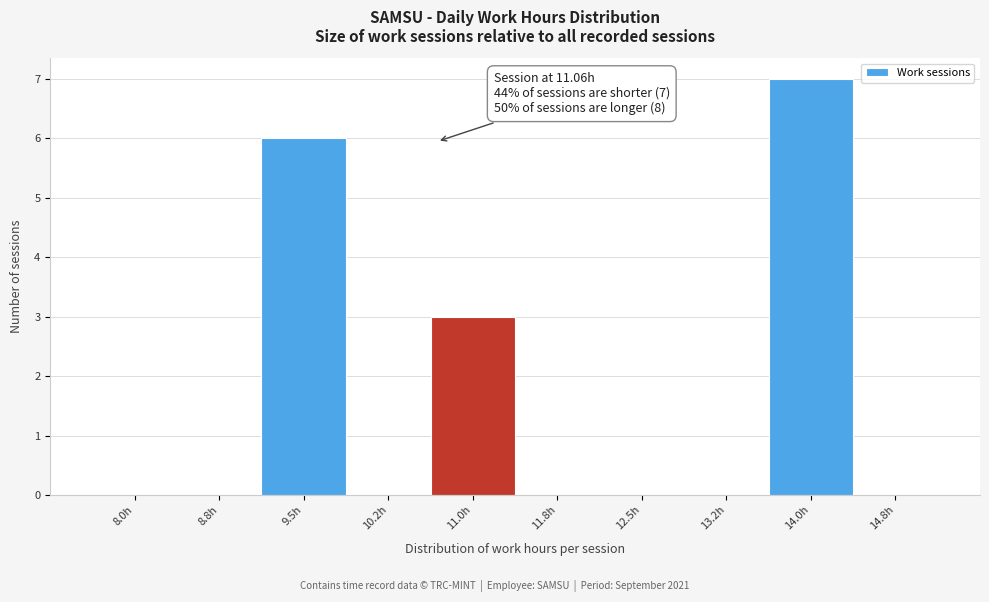

Reading left to right, list all the values displayed in this chart.

8.0h=0	8.8h=0	9.5h=6	10.2h=0	11.0h=3	11.8h=0	12.5h=0	13.2h=0	14.0h=7	14.8h=0